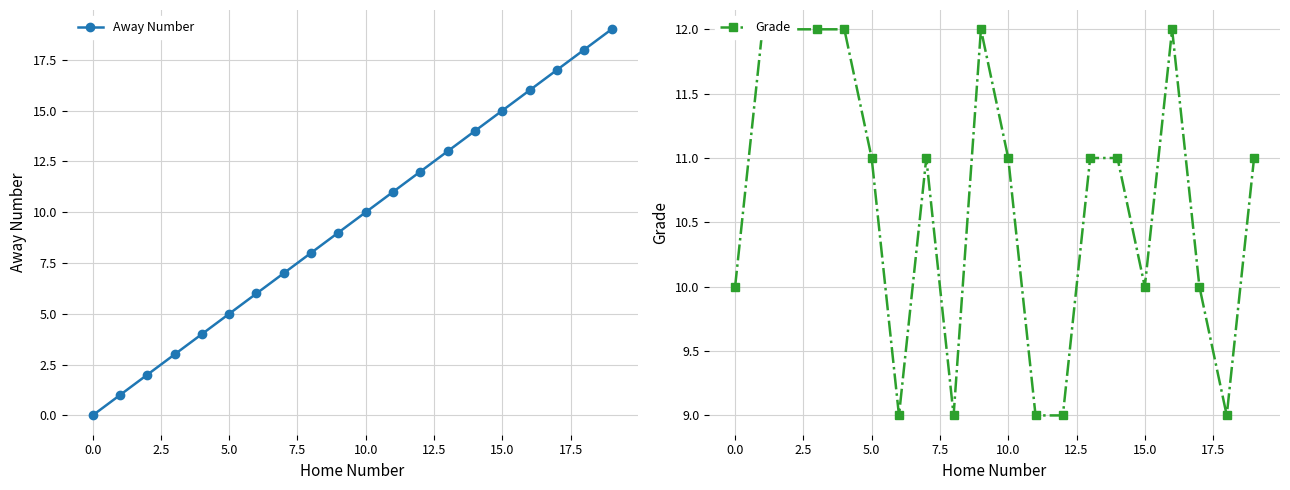

How many lines are shown in the chart?

2